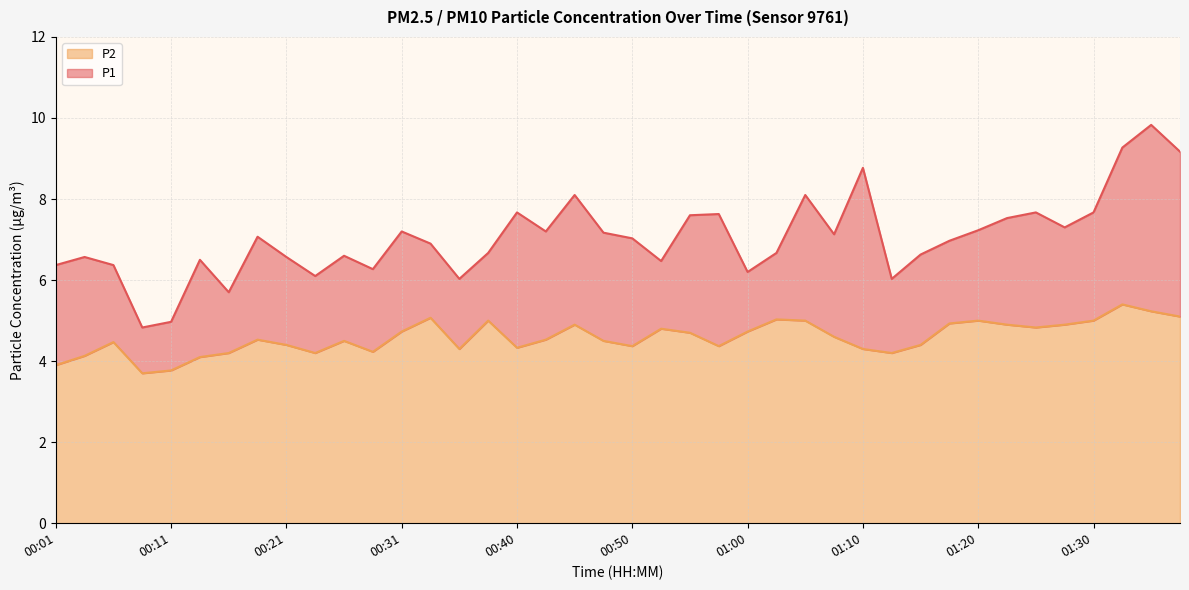

What is the difference between the maximum and minimum values in the P2 series?

1.7